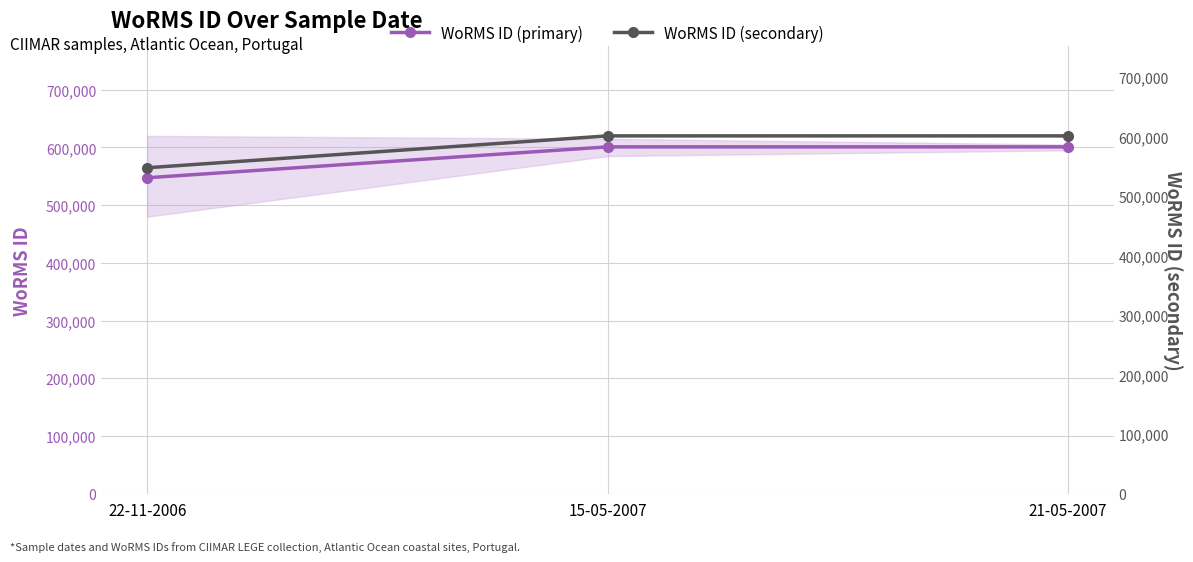

Which series has the largest total across all categories?

WoRMS ID (primary)